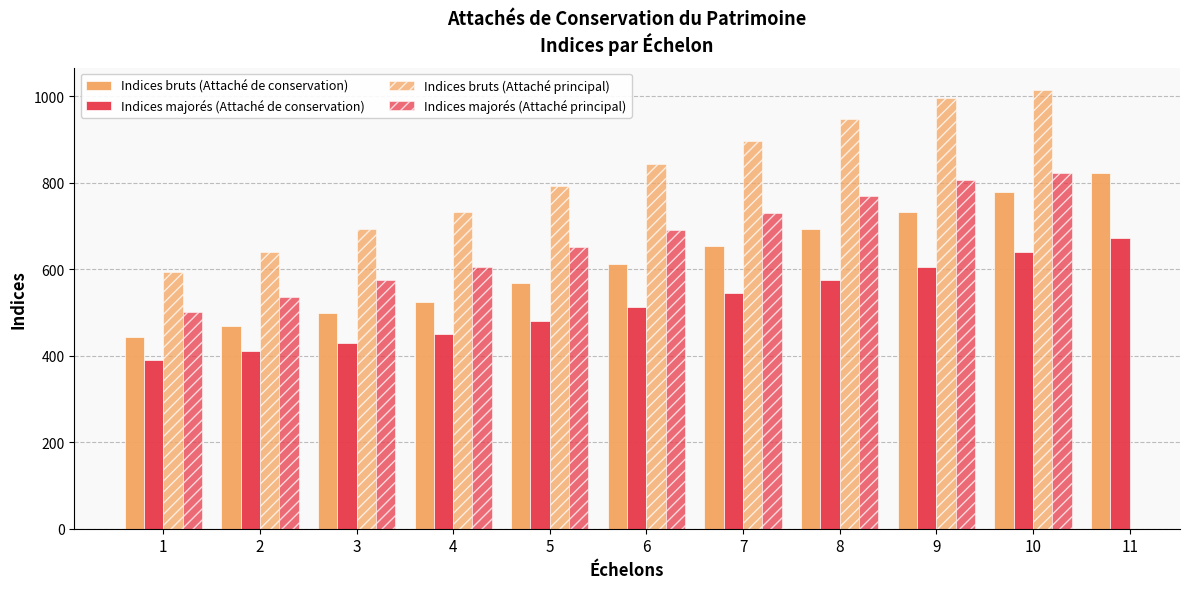

Which label corresponds to the largest value in the chart?

10